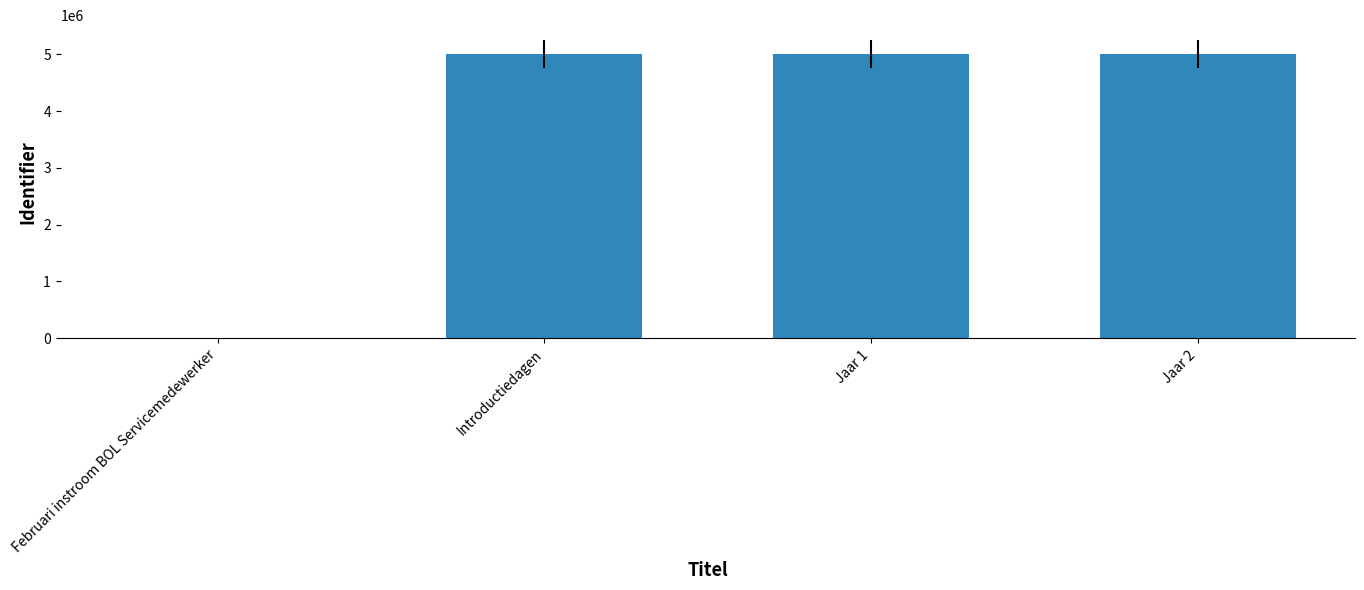

What is the change in value from Februari instroom BOL Servicemedewerker to Introductiedagen?

+4999873